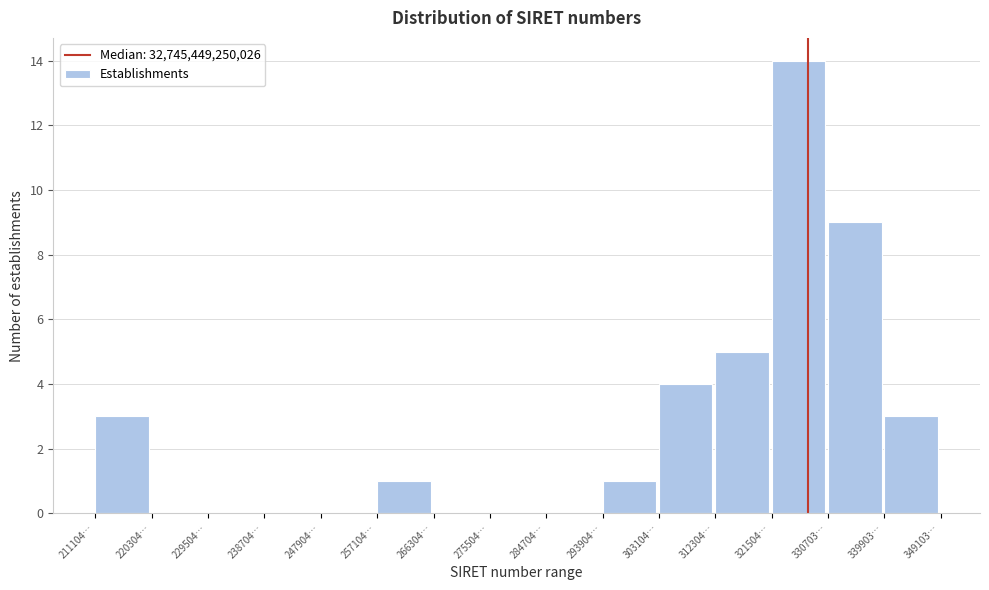

Reading left to right, extract all data points from this chart.

211104…=3	220304…=0	229504…=0	238704…=0	247904…=0	257104…=1	266304…=0	275504…=0	284704…=0	293904…=1	303104…=4	312304…=5	321504…=14	330703…=9	339903…=3